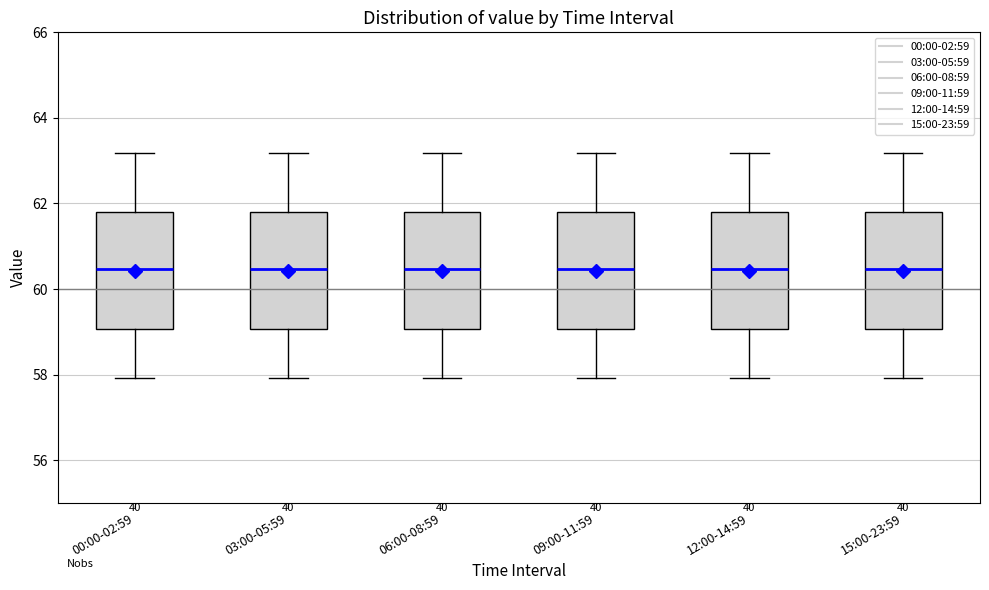

Reading left to right, read every box against the y-axis: the position of its median line, the range the box covers, and the ends of its whiskers. The values are not printed on the chart, so give them approximately, as read against the axis.

00:00-02:59: median 60.4, box 59.0 to 61.8, whiskers 58.0 to 63.2
03:00-05:59: median 60.4, box 59.0 to 61.8, whiskers 58.0 to 63.2
06:00-08:59: median 60.4, box 59.0 to 61.8, whiskers 58.0 to 63.2
09:00-11:59: median 60.4, box 59.0 to 61.8, whiskers 58.0 to 63.2
12:00-14:59: median 60.4, box 59.0 to 61.8, whiskers 58.0 to 63.2
15:00-23:59: median 60.4, box 59.0 to 61.8, whiskers 58.0 to 63.2